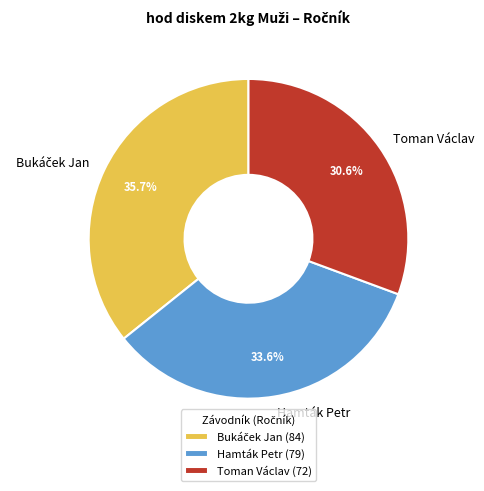

Count the number of slices in the pie.

3